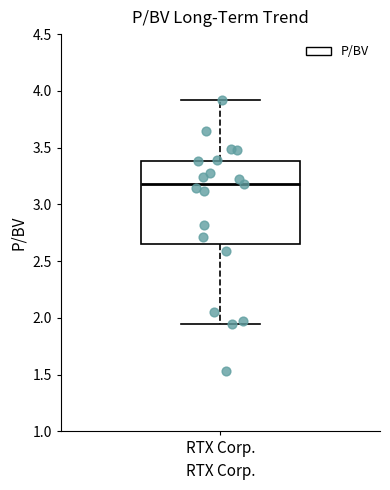

Read this box plot against the y-axis: the position of the median line, the range covered by the box, and the ends of both whiskers. The values are not printed on the chart, so give them approximately, as read against the axis.

median 3.20, box 2.65 to 3.40, whiskers 1.95 to 3.90